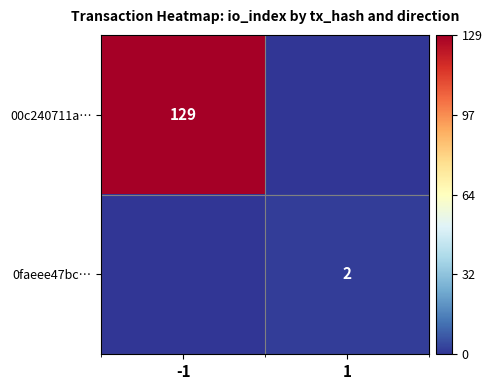

The 00c240711a… series shows 197 at -1. True or false?

False